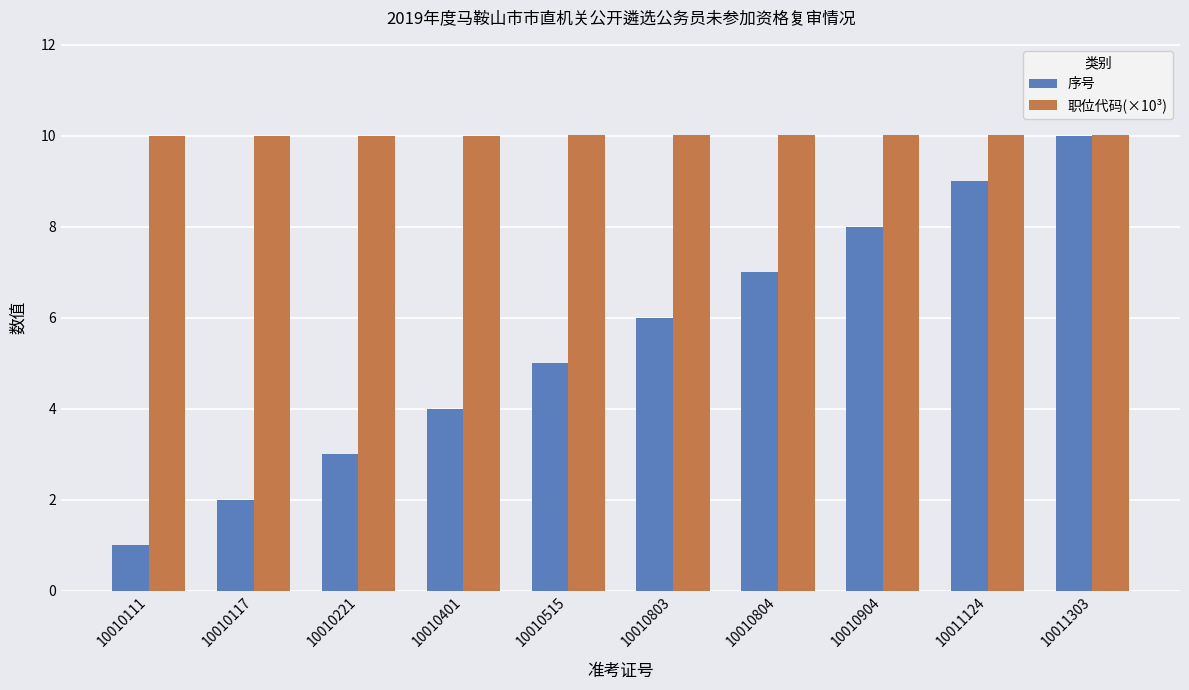

What is the smallest value displayed?

1.0